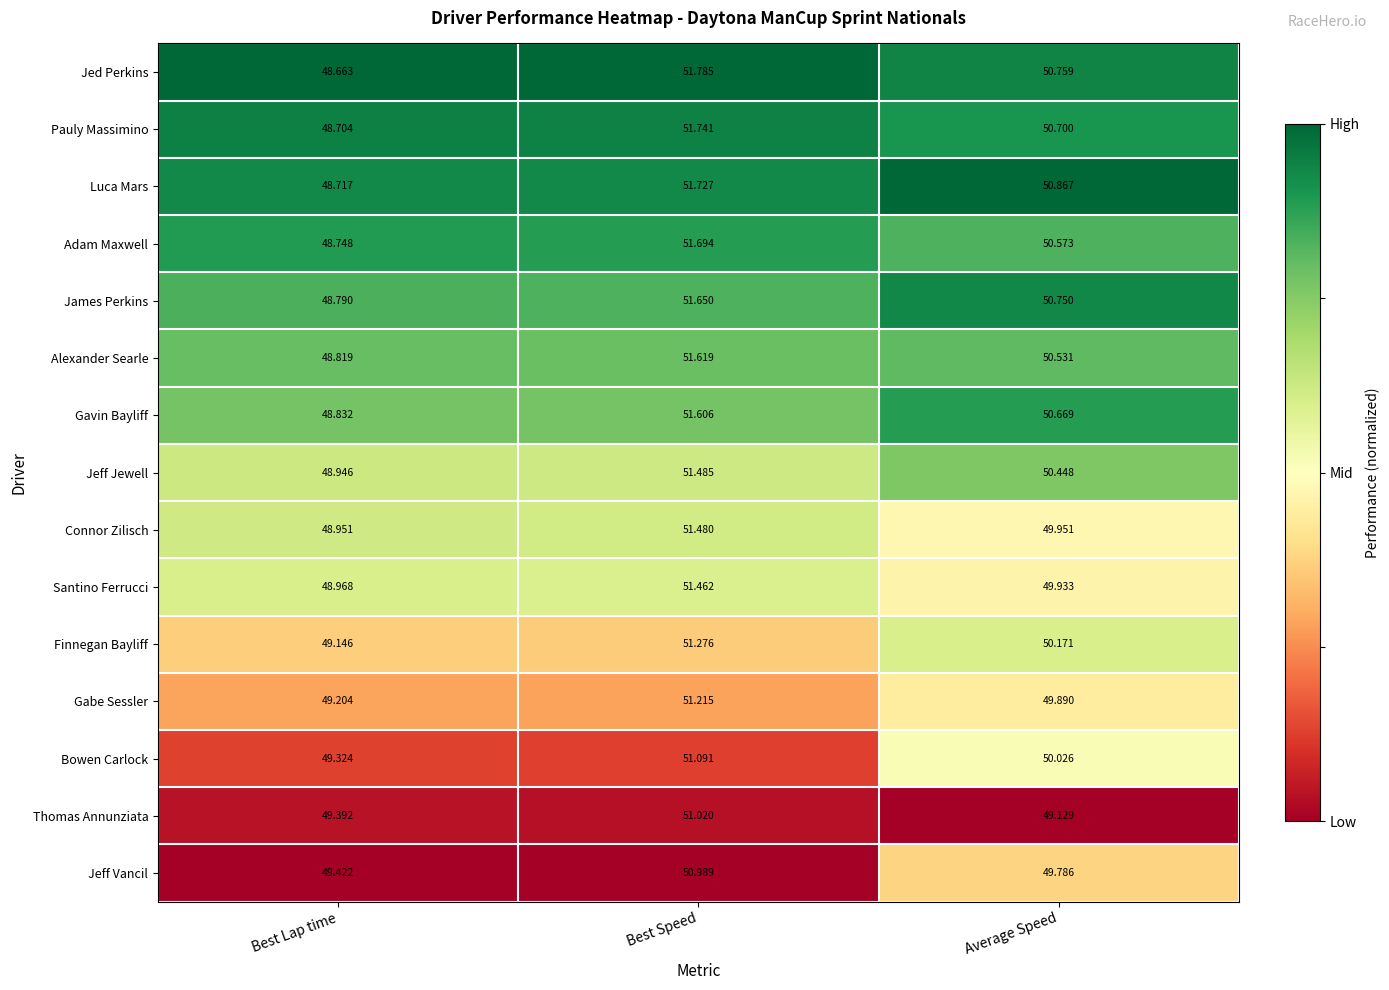

What is the total value across all series at Best Speed?

771.8